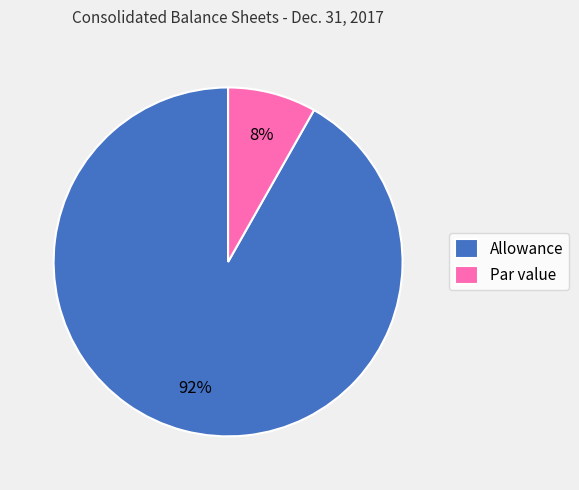

How many segments does this pie chart have?

2